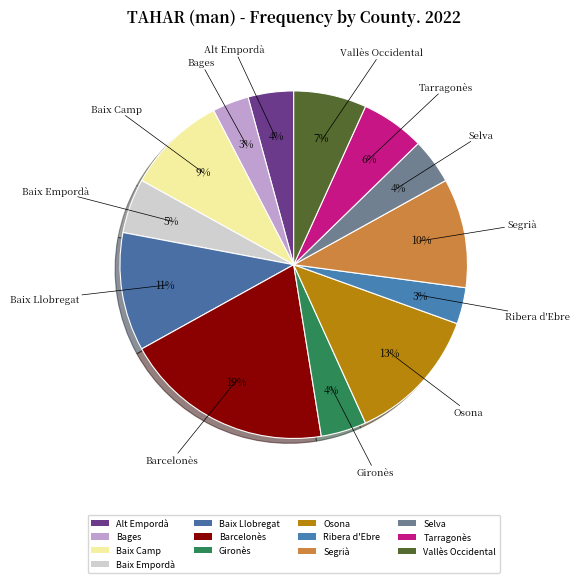

Which category has the biggest portion of the pie?

Barcelonès